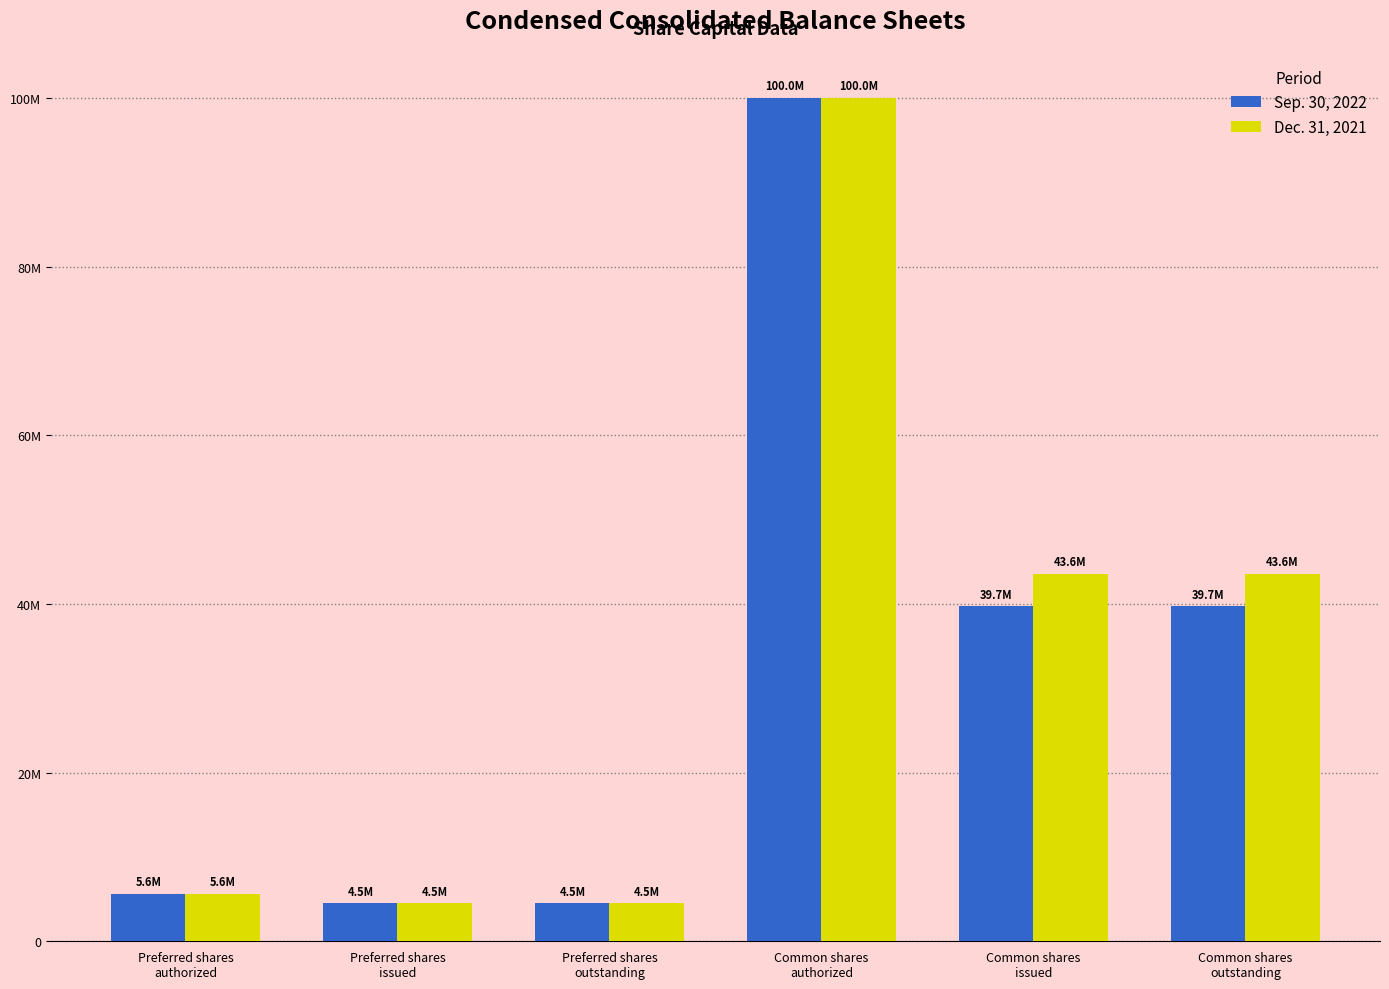

Reading left to right, extract all data points from this chart.

Sep. 30, 2022: 5600000	4480000	4480000	100000000	39718767	39718767
Dec. 31, 2021: 5600000	4480000	4480000	100000000	43554375	43554375